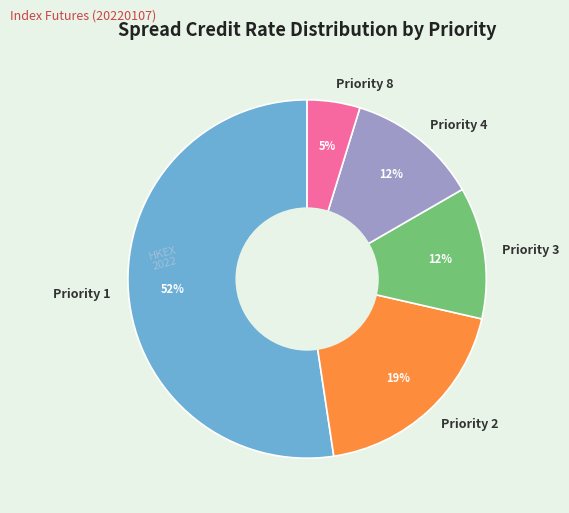

True or false: Priority 8 accounts for 14% of the total.

False